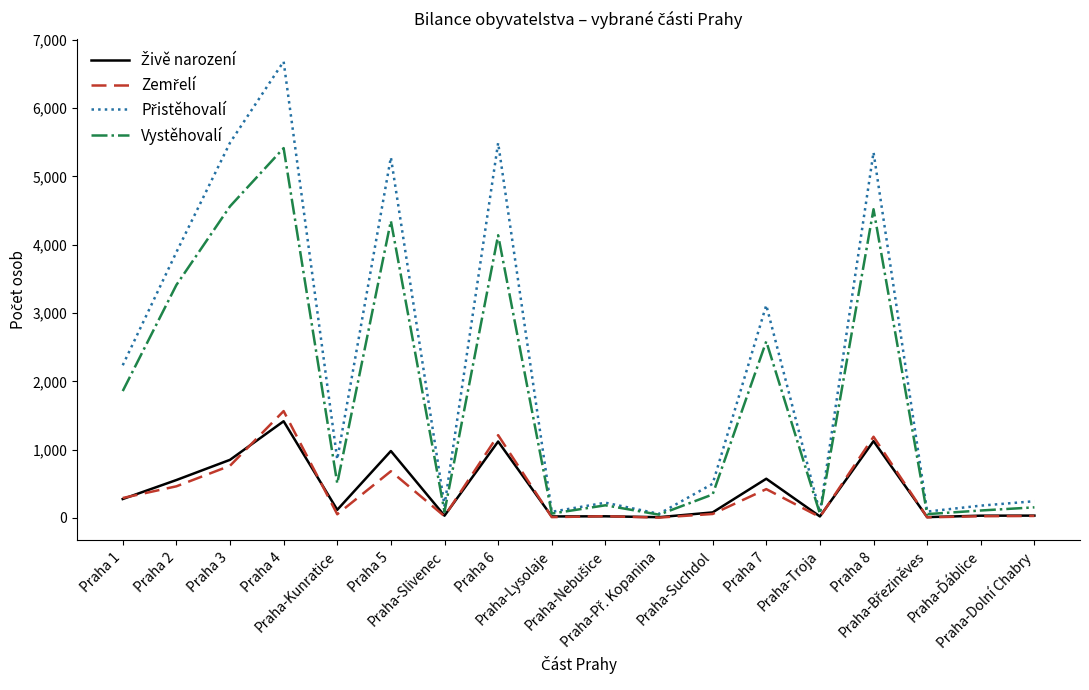

What is the greatest value displayed?

6683